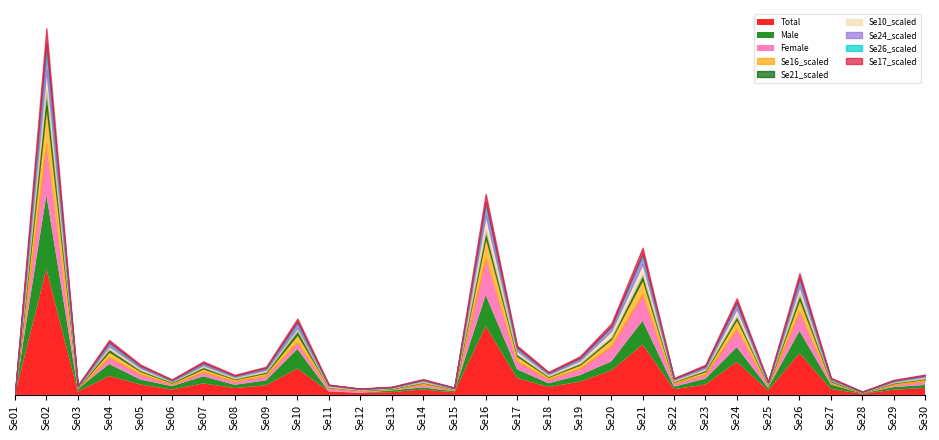

Between Se29 and Se12, which is larger?

Se29